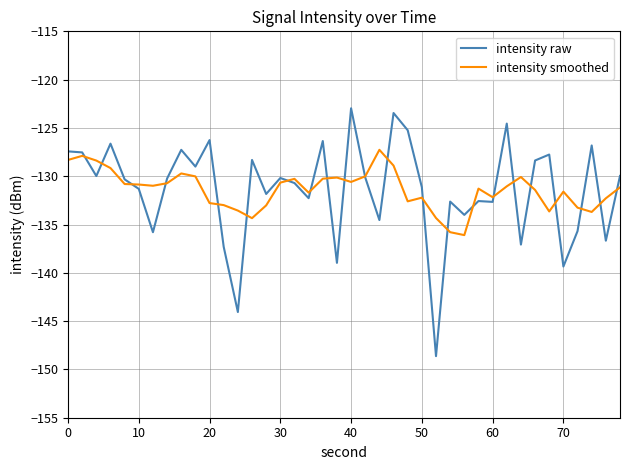

What are all the series names shown in the legend?

intensity raw, intensity smoothed